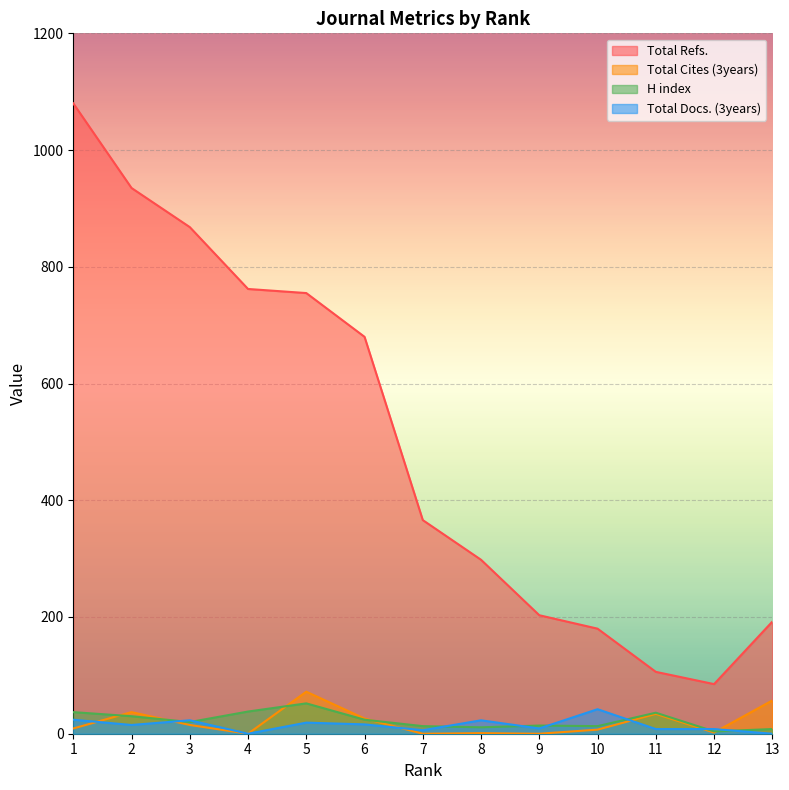

What is the sum of all H index values?

300